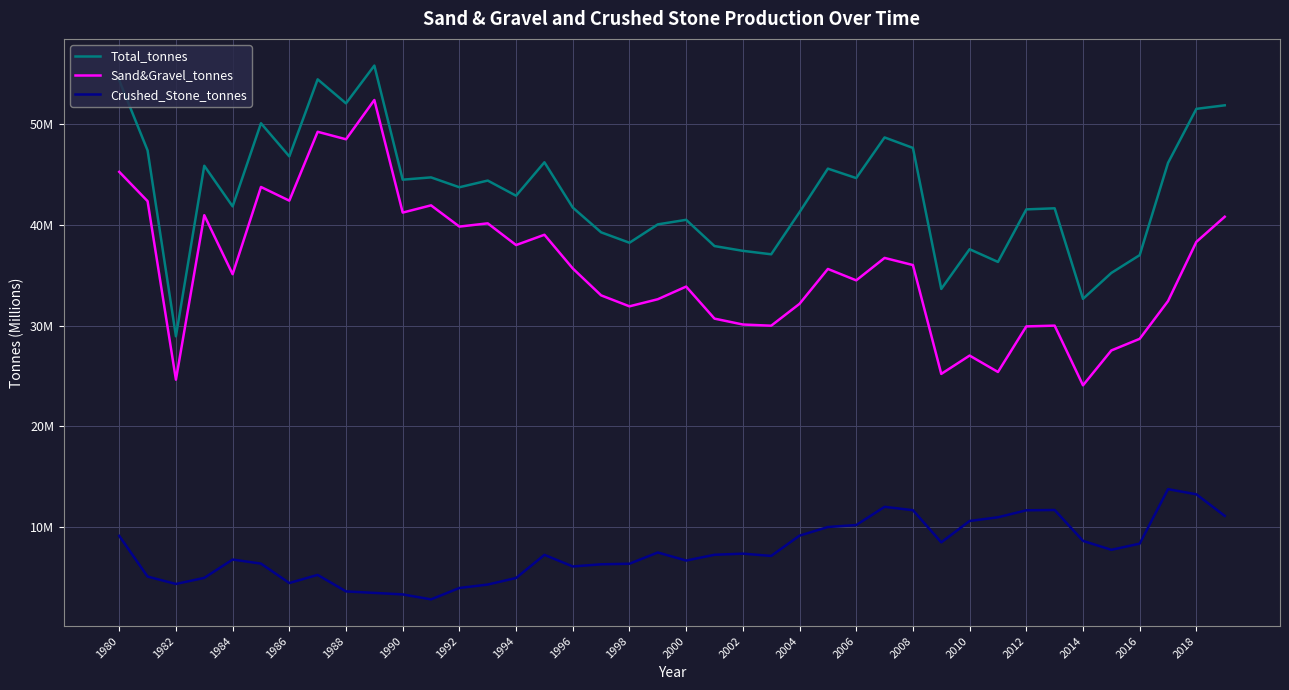

True or false: Total_tonnes and Crushed_Stone_tonnes intersect in this chart.

False